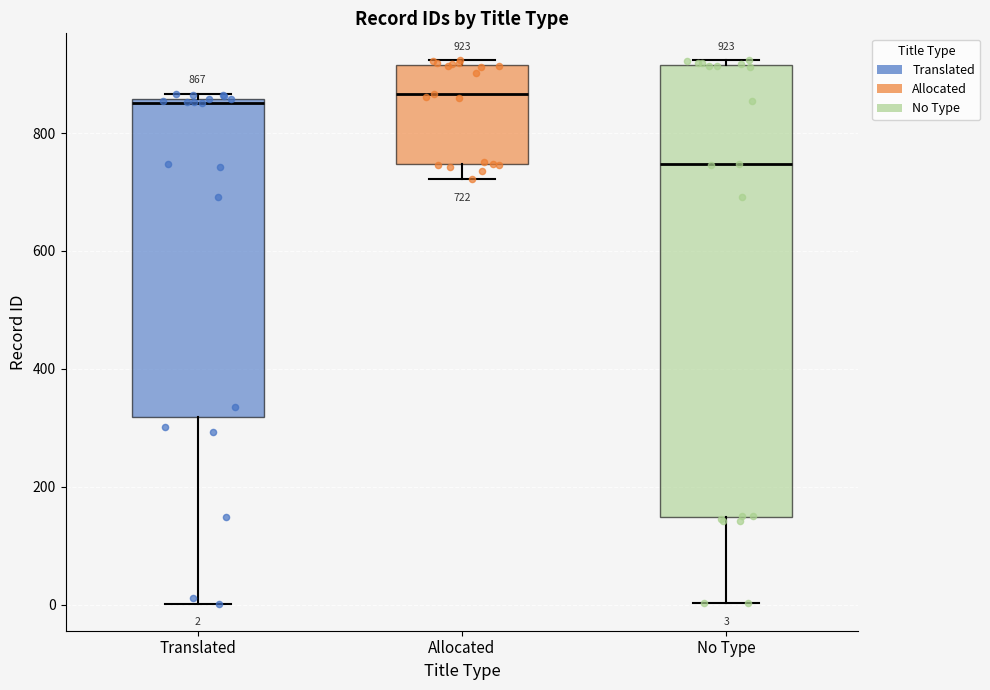

Which box is the tallest, from its lower edge to its upper edge?

No Type